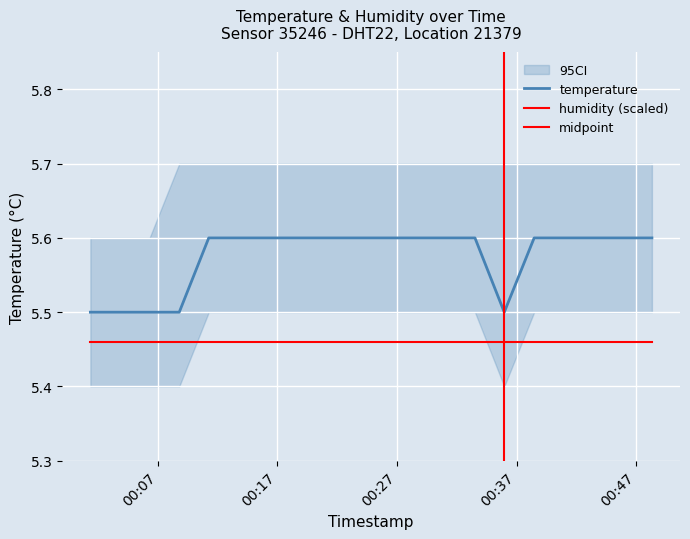

True or false: the data shows 2.1 at 2022-12-07T00:03:50.

False